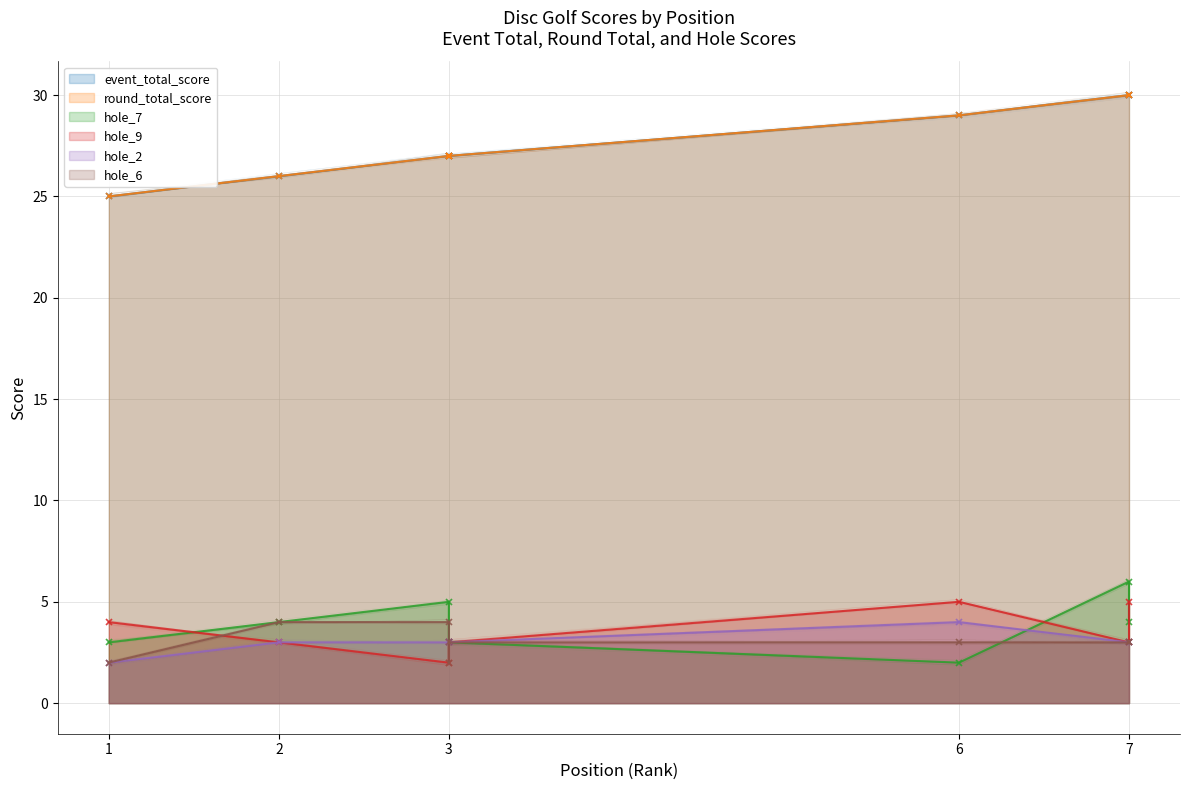

Where is hole_2 nearest to the value 3?

2